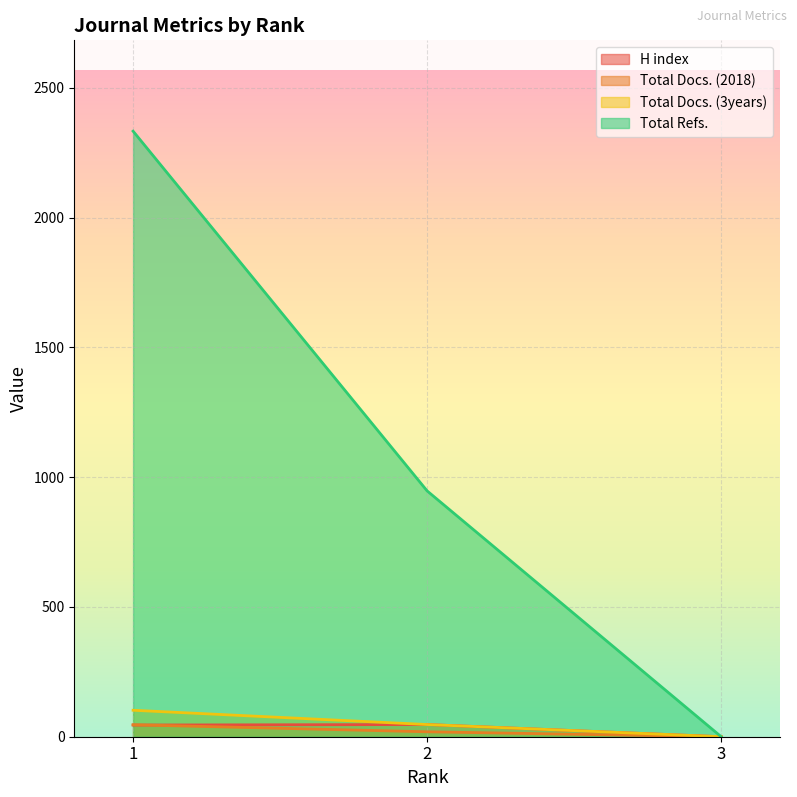

The Total Docs. (3years) series shows 102 at 1. True or false?

True